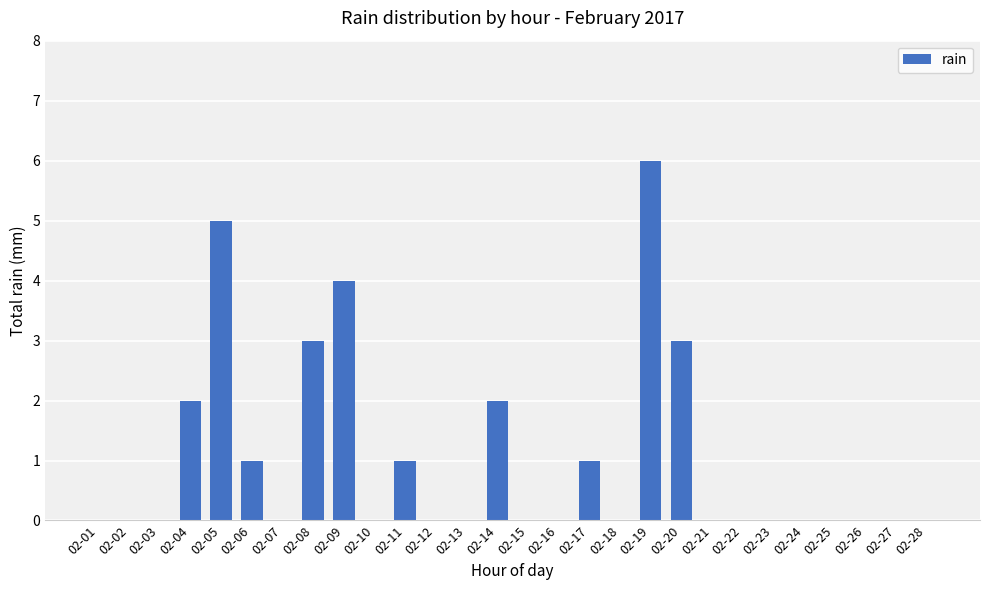

How many categories are shown in the chart?

28